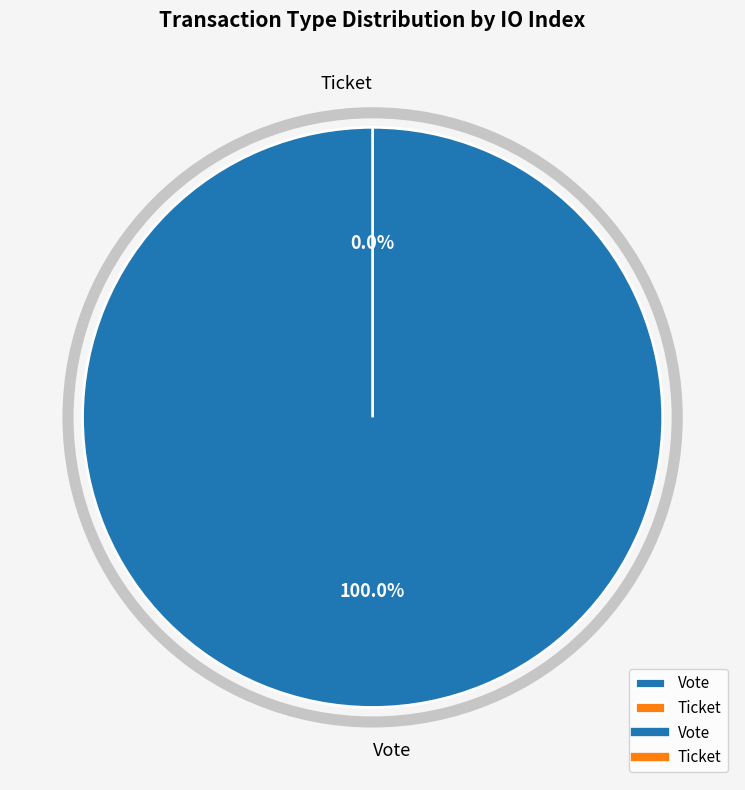

To the nearest percent, what is the average slice percentage?

50%